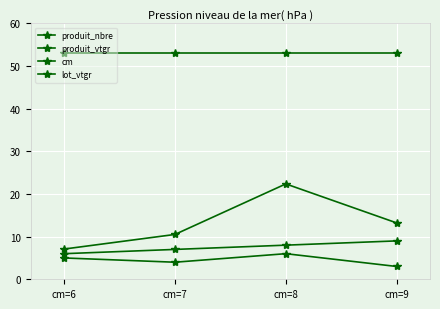

How many lines are shown in the chart?

4